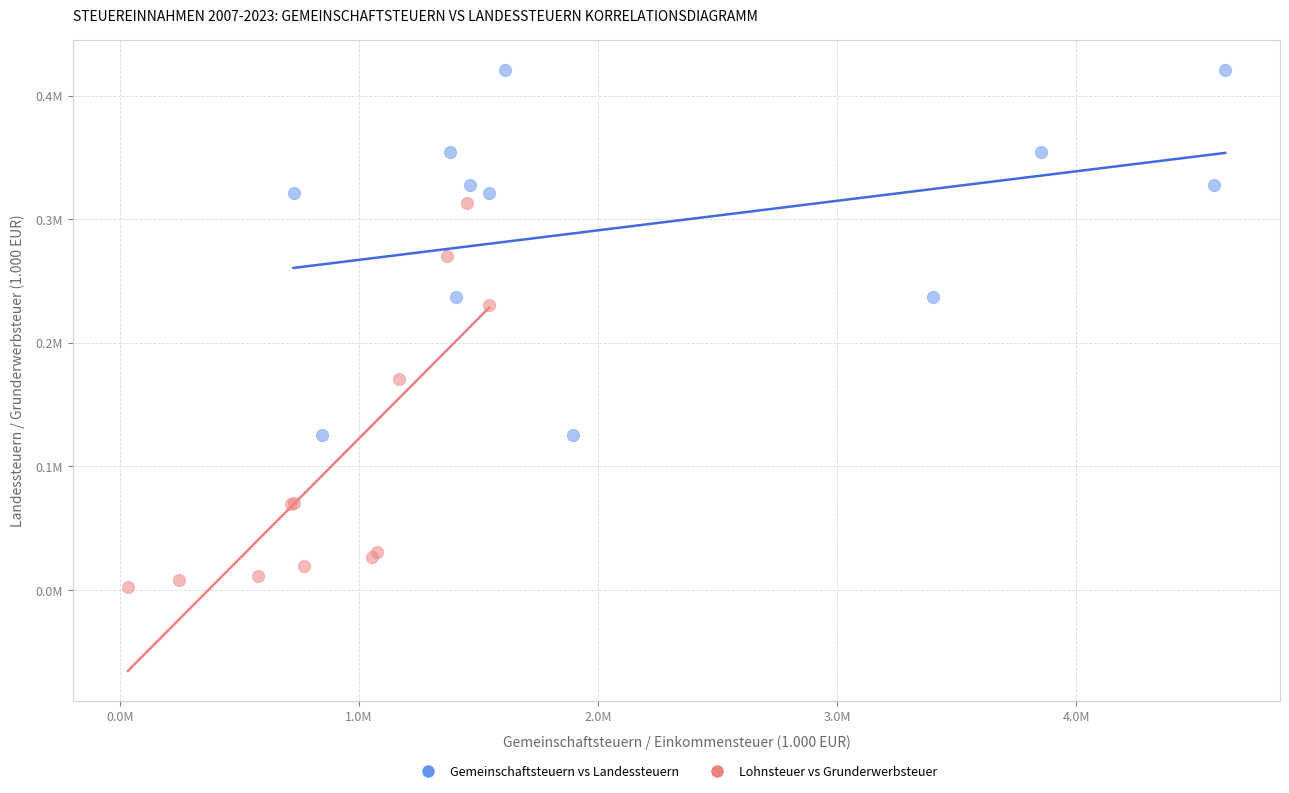

Which series has the widest spread of Y values?

Lohnsteuer vs Grunderwerbsteuer